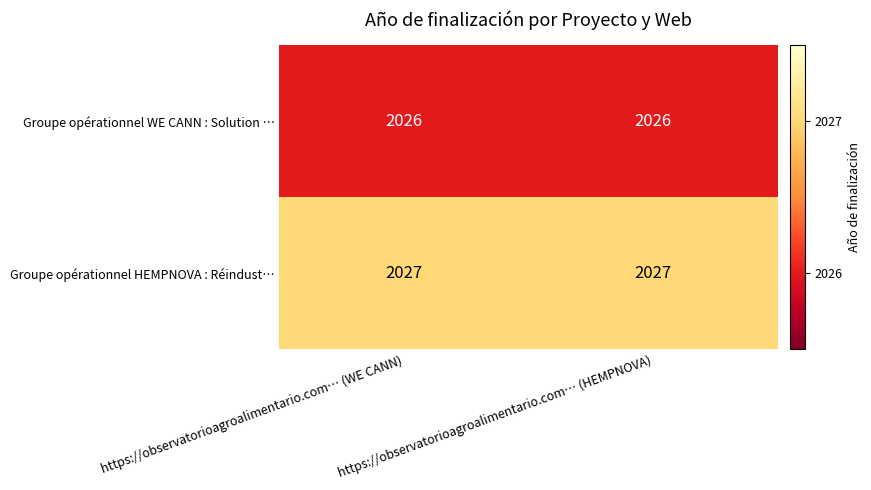

List the series in order of their peak value, highest first.

Groupe opérationnel HEMPNOVA : Réindust…, Groupe opérationnel WE CANN : Solution …